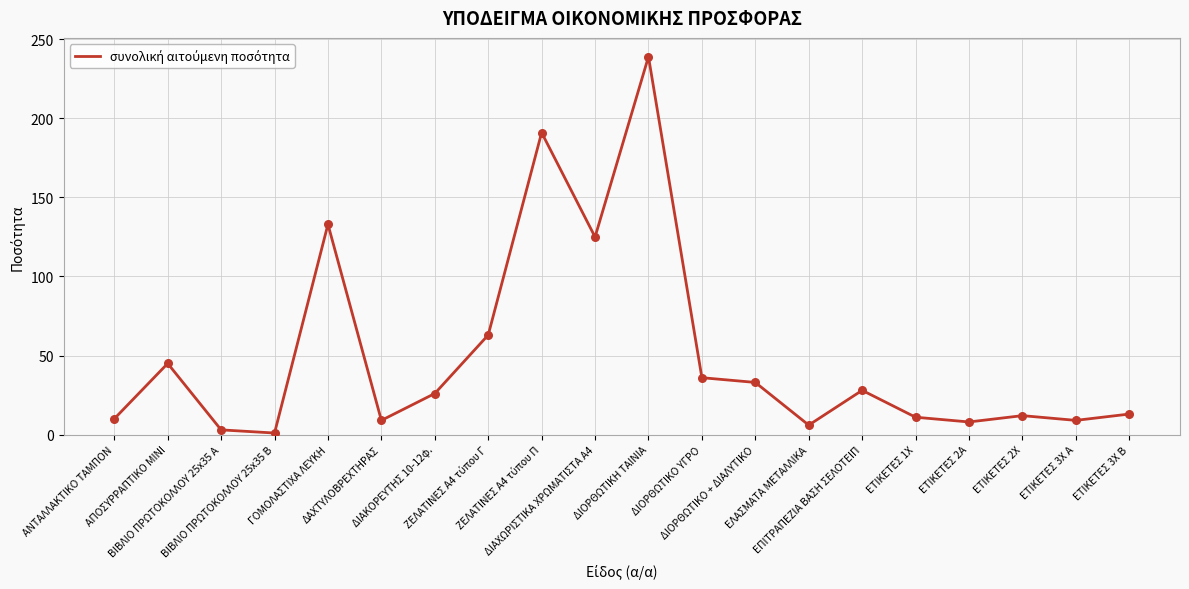

What is the difference between the maximum and minimum values?

238